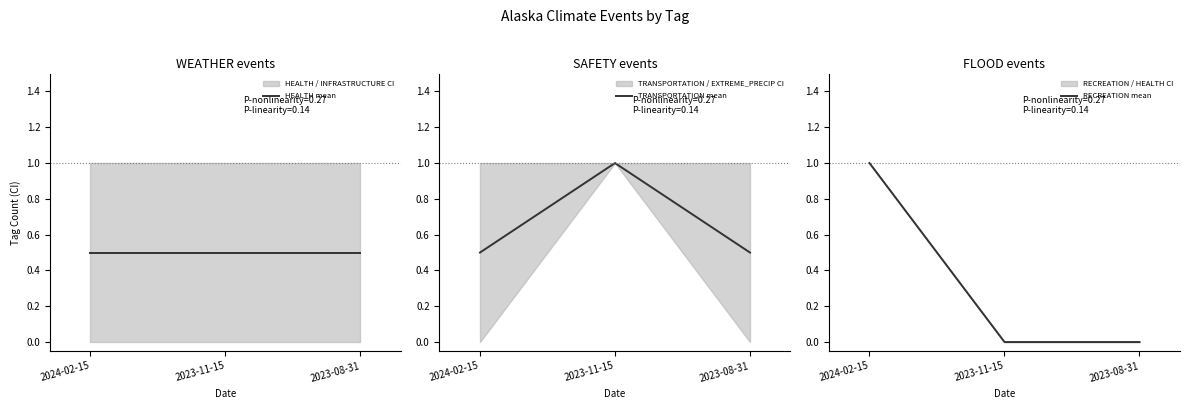

What is the label of the 3rd point from the right?

2024-02-15